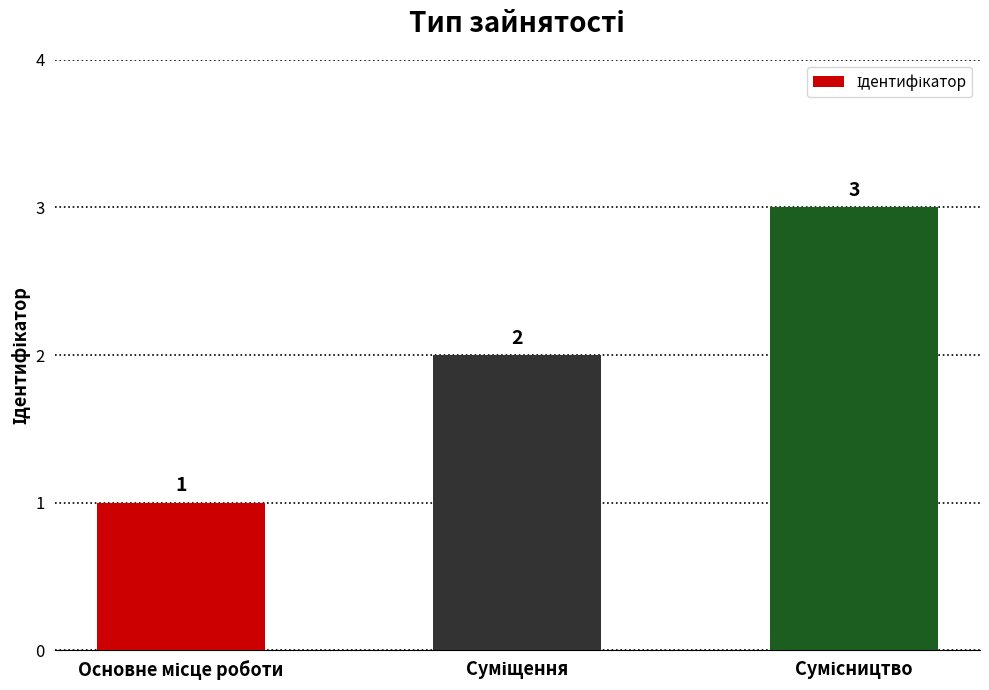

How many categories are shown in the chart?

3